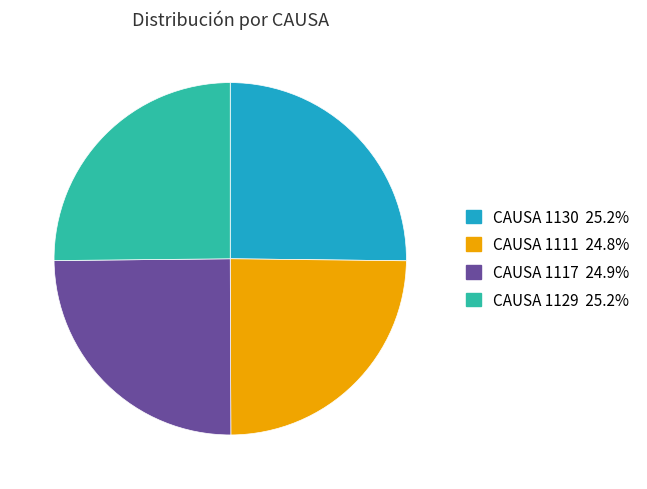

Is there a majority slice in this chart?

No